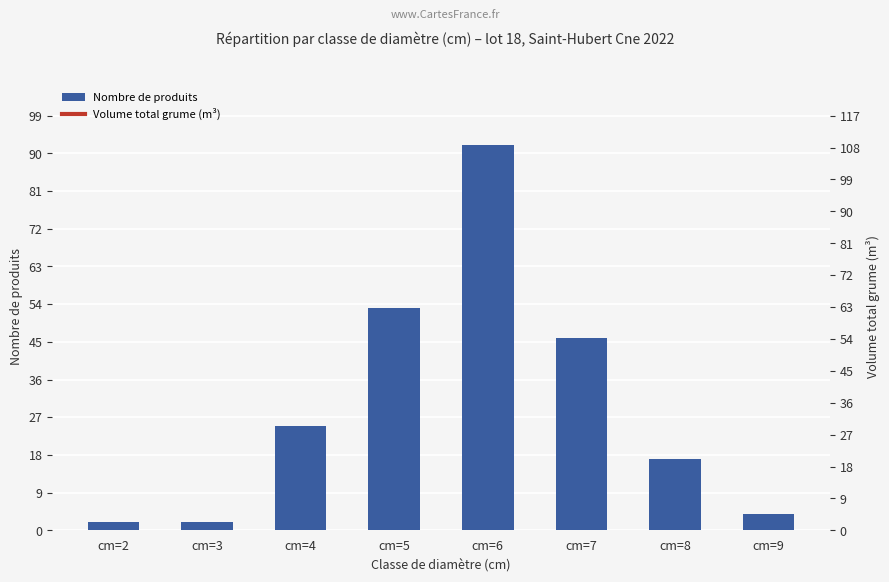

What is the difference between the maximum and minimum values in the Volume total grume (m³) series?

108.7